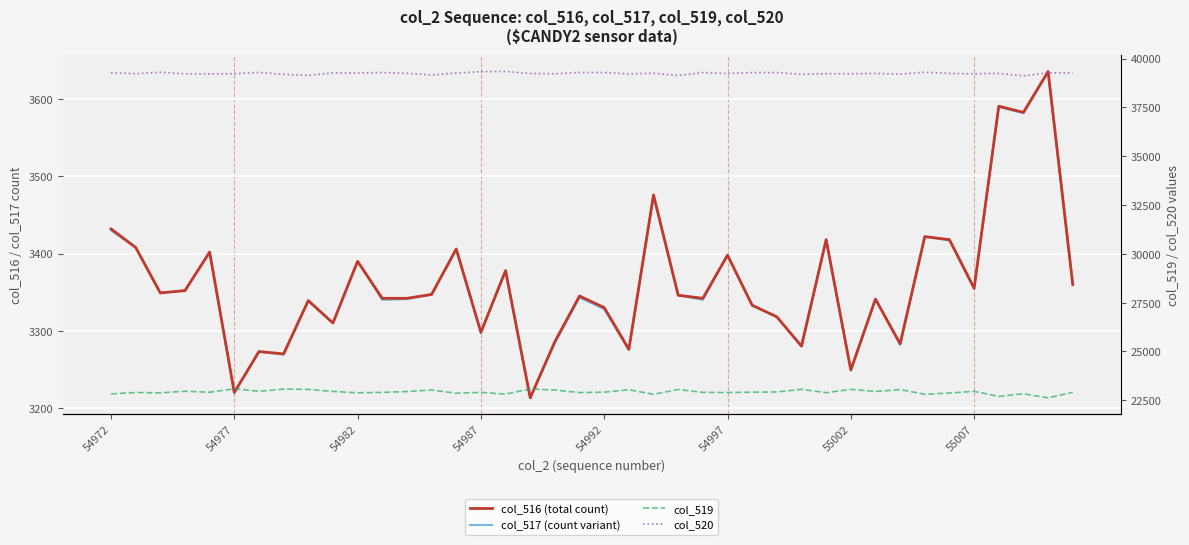

What is the sum of the col_520 values at 11 and 30?

78513